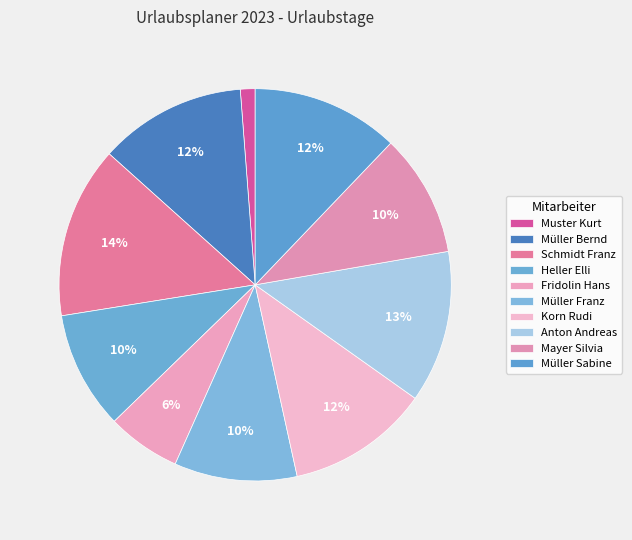

What is the largest slice in the pie chart?

Schmidt Franz